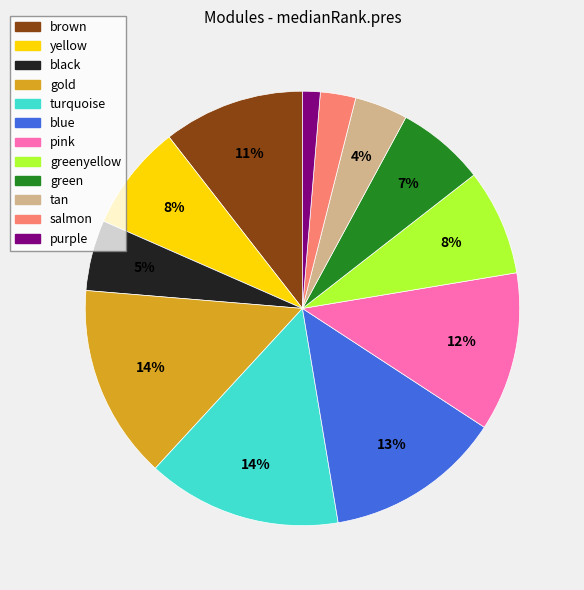

To the nearest percent, what is the average slice percentage?

8%